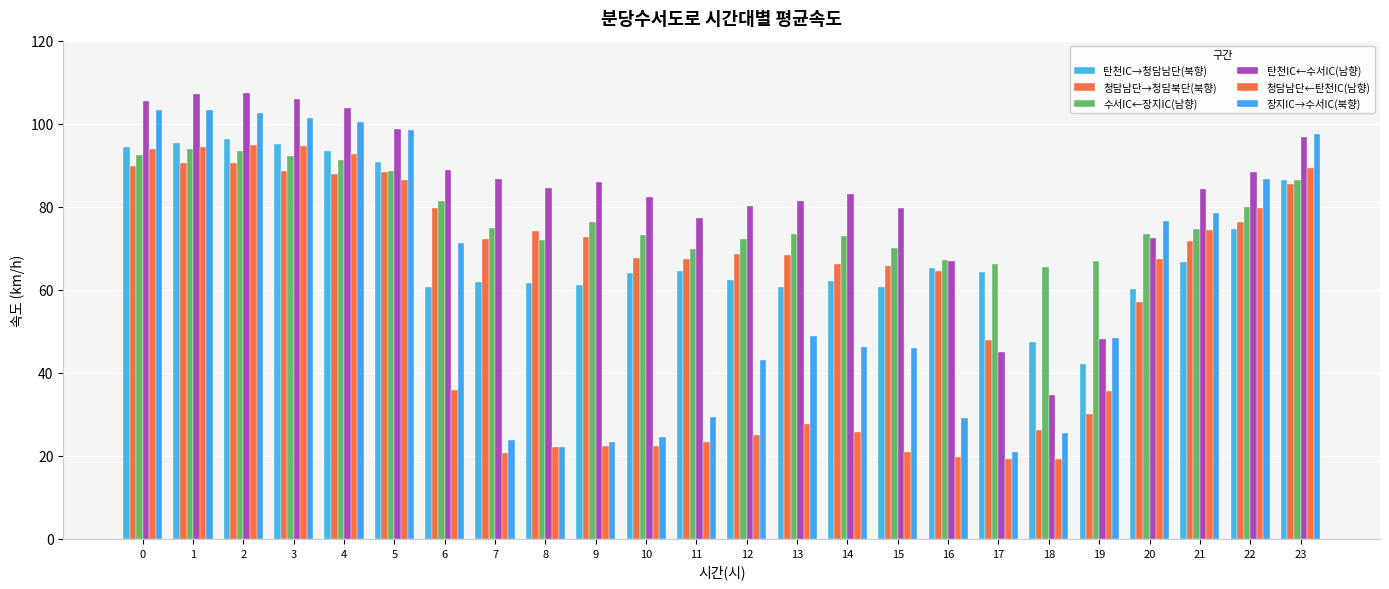

What value does the 탄천IC→청담남단(북향) series have at 12?

62.3